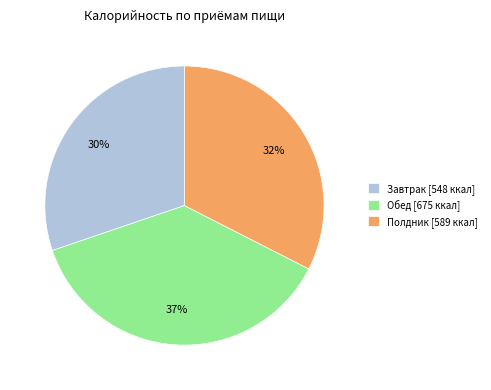

What percentage is the Обед slice, to the nearest percent?

37%